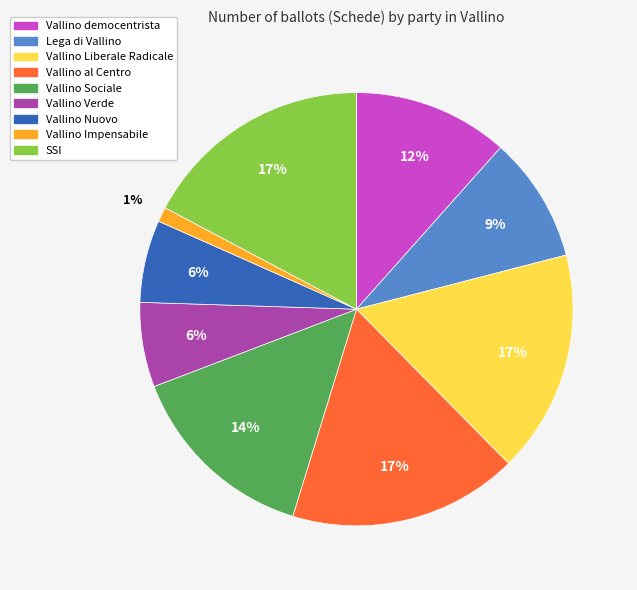

True or false: Vallino al Centro accounts for 8% of the total.

False